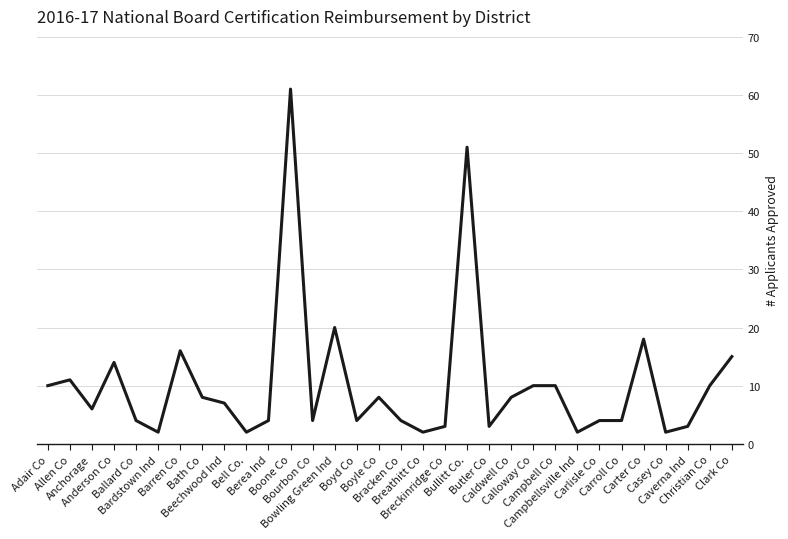

How many lines are shown in the chart?

1